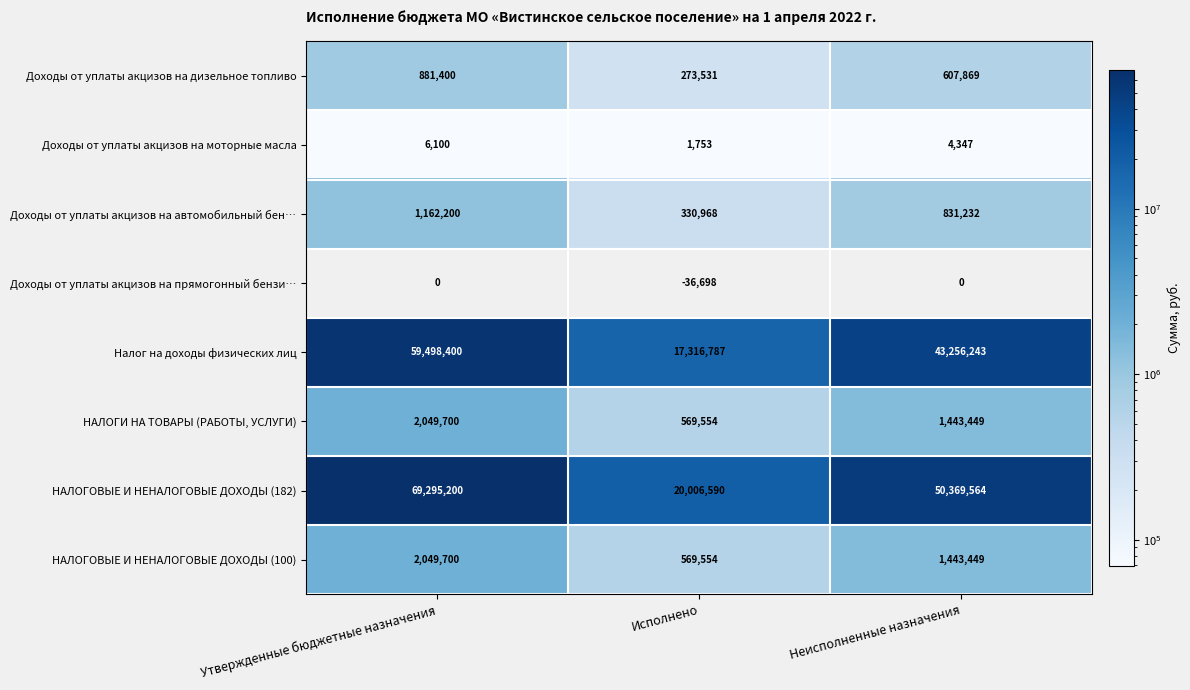

What is the maximum value shown in the chart?

69295200